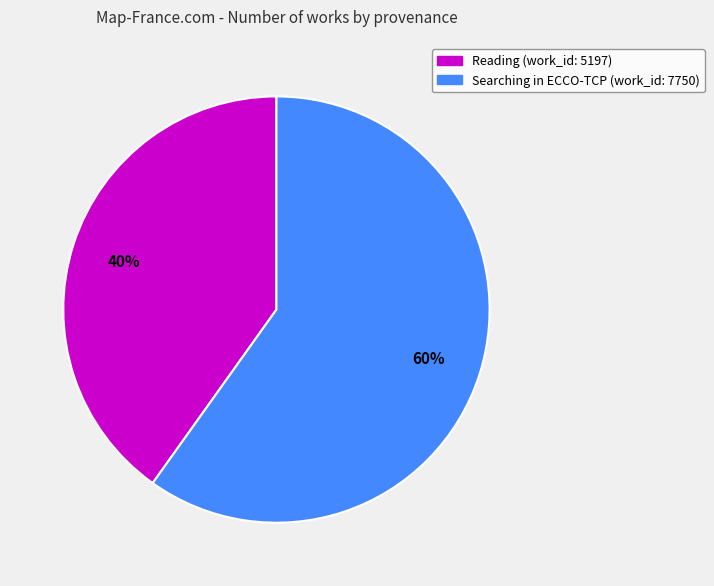

Rank the categories by value from highest to lowest.

Searching in ECCO-TCP (work_id: 7750), Reading (work_id: 5197)